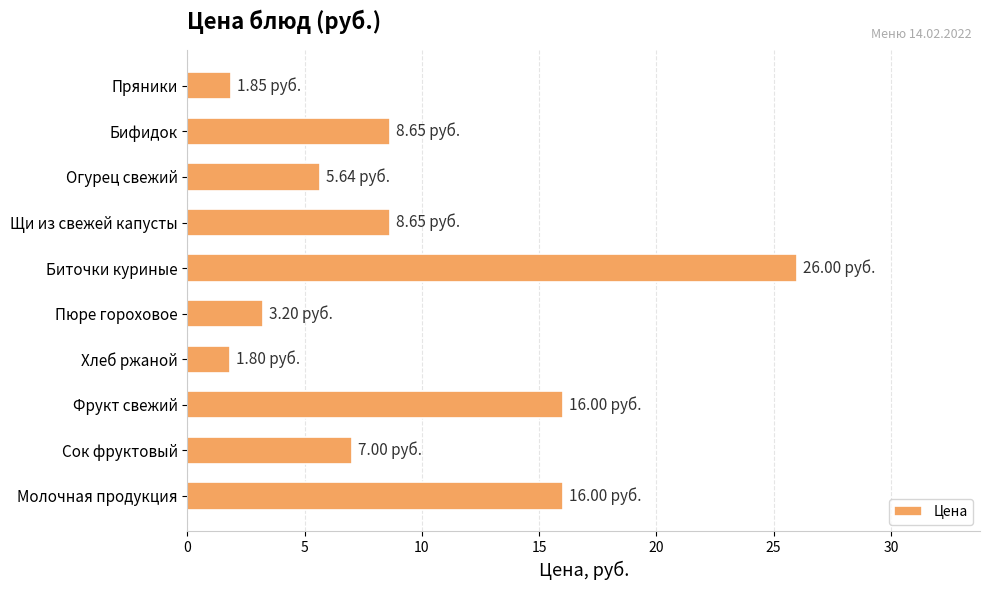

What is the change in value from Биточки куриные to Сок фруктовый?

-19.0